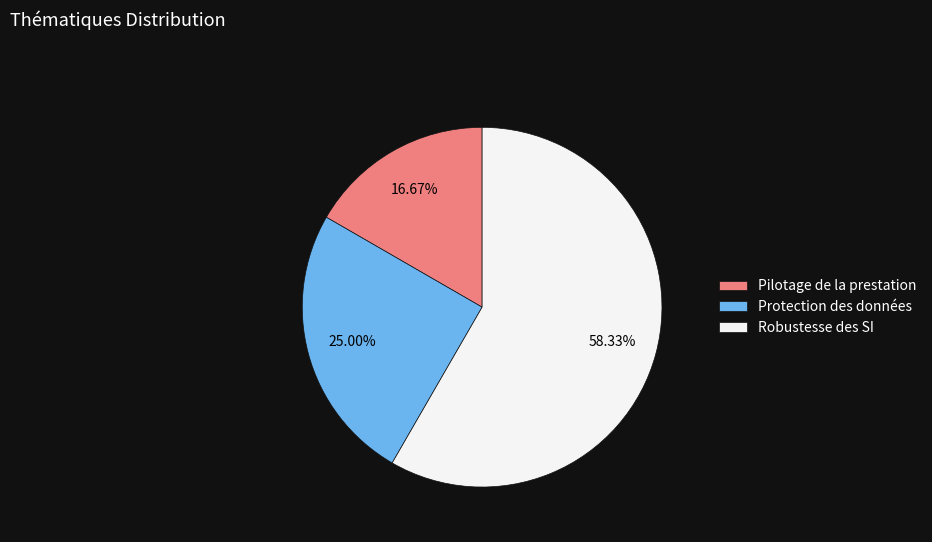

Between Pilotage de la prestation and Robustesse des SI, which is larger?

Robustesse des SI